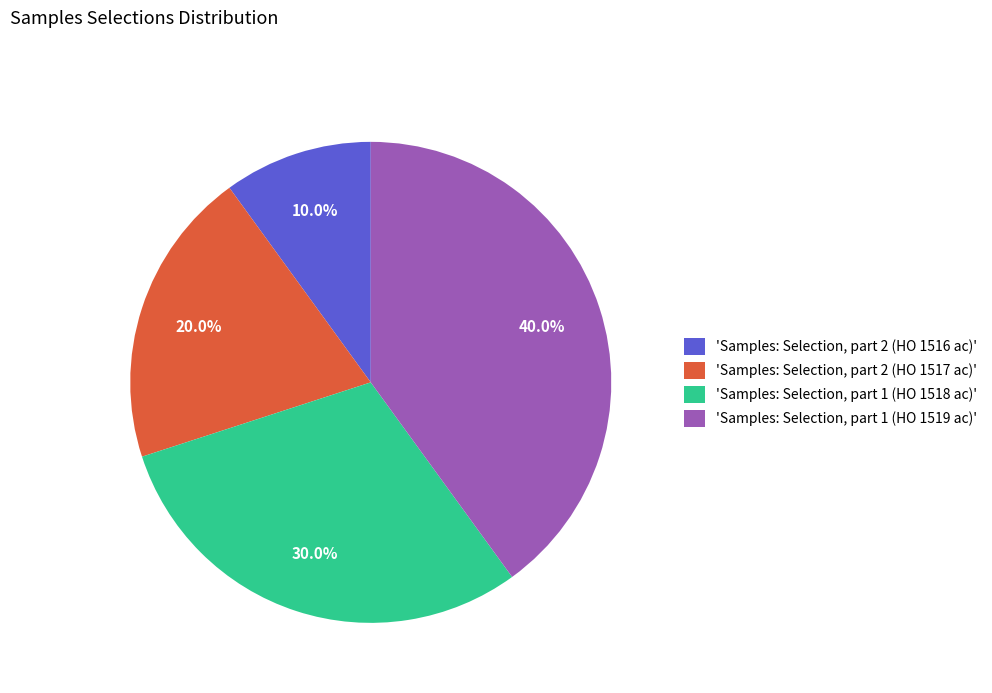

Which category has the biggest portion of the pie?

'Samples: Selection, part 1 (HO 1519 ac)'